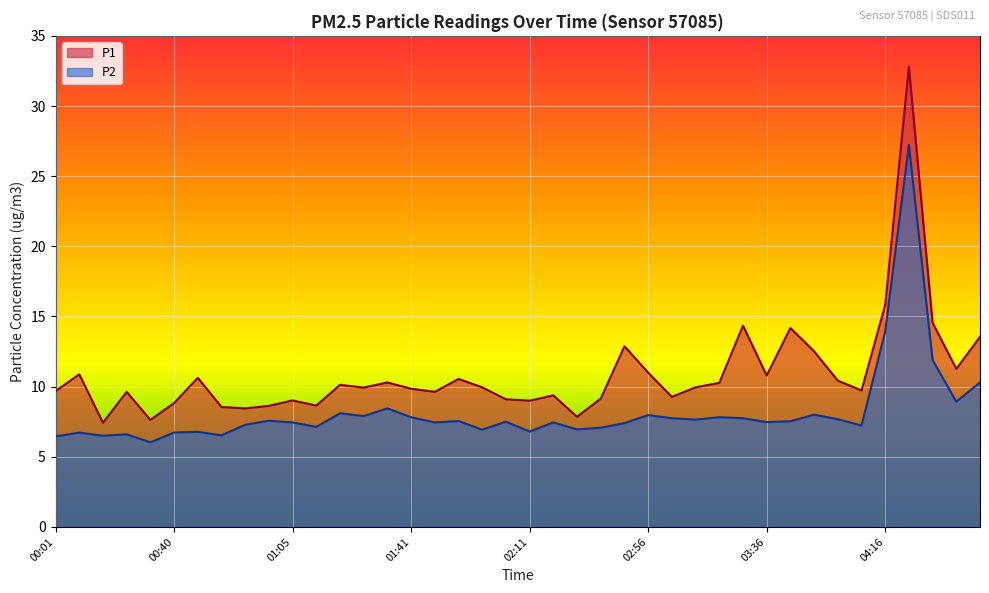

Which category has the lowest value in the P2 series?

00:30